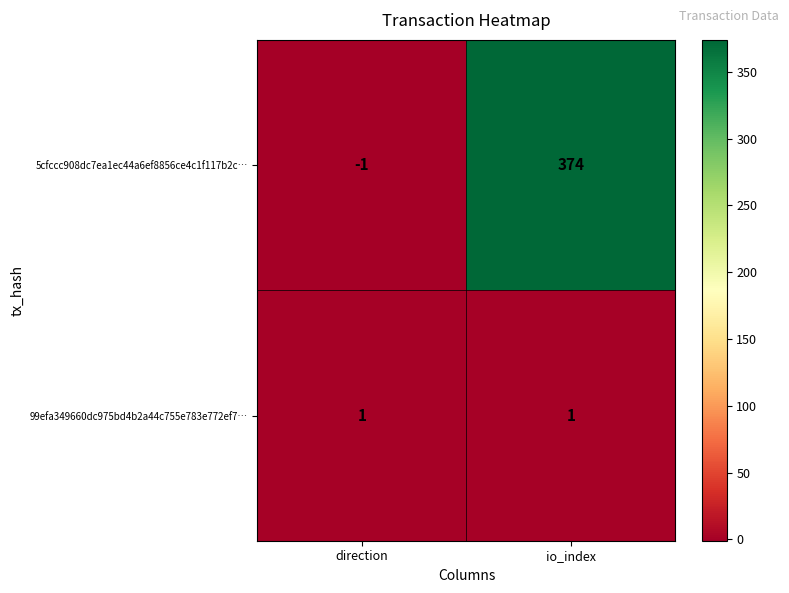

The 5cfccc908dc7ea1ec44a6ef8856ce4c1f117b2c… series shows 554 at io_index. True or false?

False